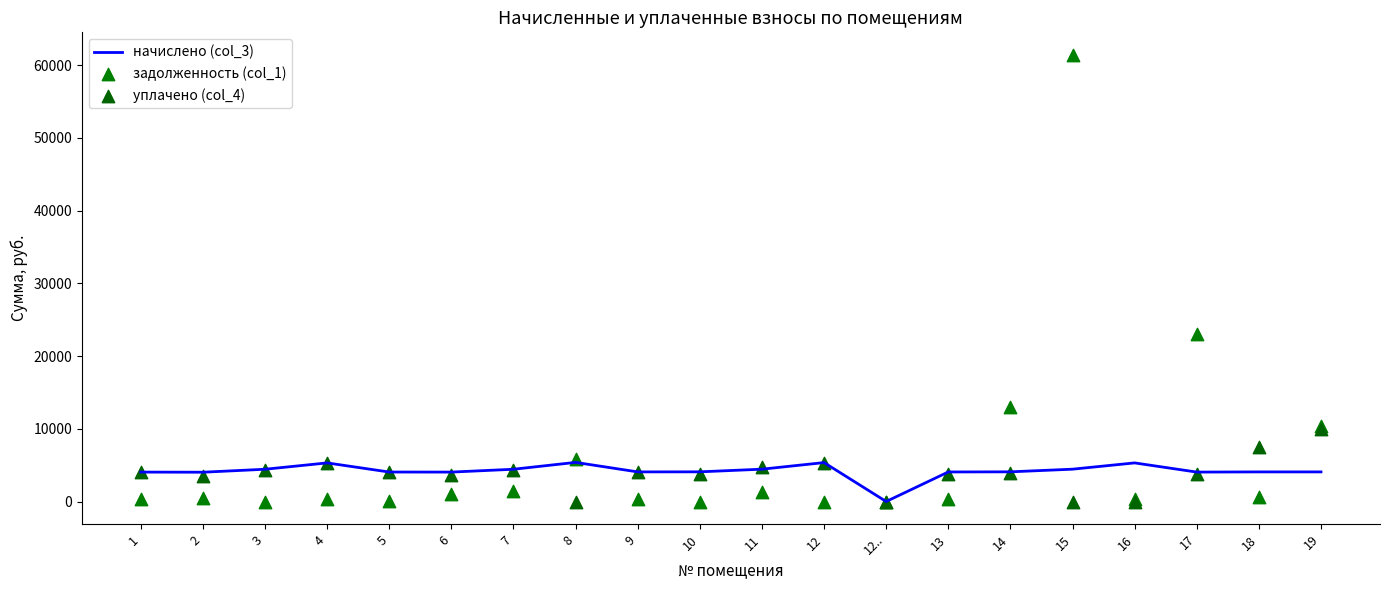

Which series has the largest Y range (max minus min)?

задолженность (col_1)